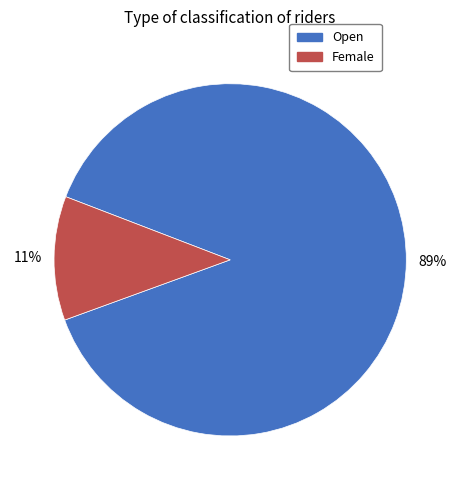

How many segments does this pie chart have?

2